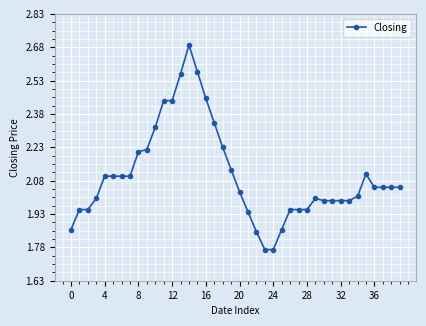

What is the greatest value displayed?

2.7